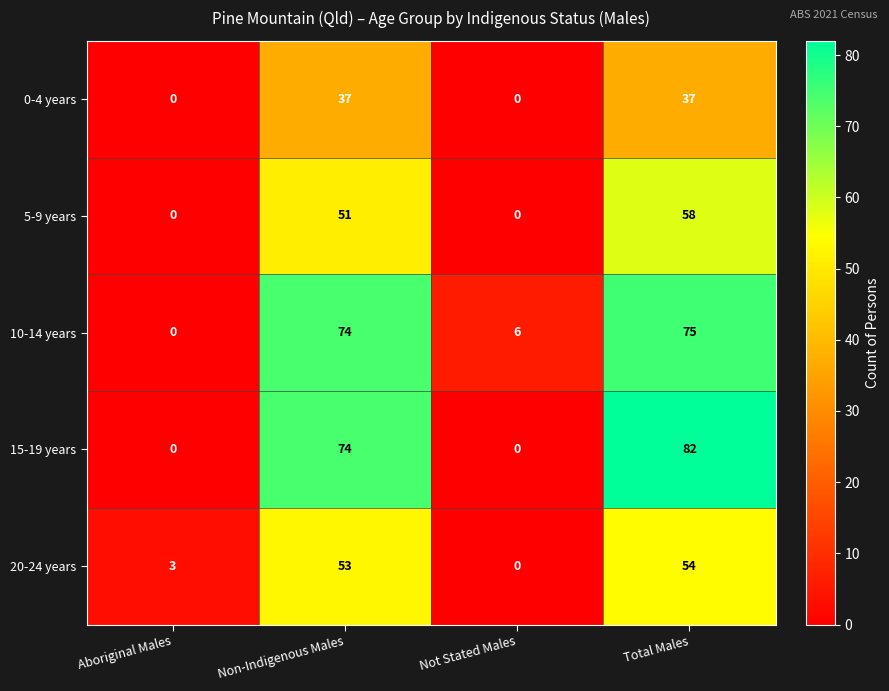

Reading left to right, what are all the values shown in this chart?

0-4 years: Aboriginal Males=0	Non-Indigenous Males=37	Not Stated Males=0	Total Males=37
5-9 years: Aboriginal Males=0	Non-Indigenous Males=51	Not Stated Males=0	Total Males=58
10-14 years: Aboriginal Males=0	Non-Indigenous Males=74	Not Stated Males=6	Total Males=75
15-19 years: Aboriginal Males=0	Non-Indigenous Males=74	Not Stated Males=0	Total Males=82
20-24 years: Aboriginal Males=3	Non-Indigenous Males=53	Not Stated Males=0	Total Males=54